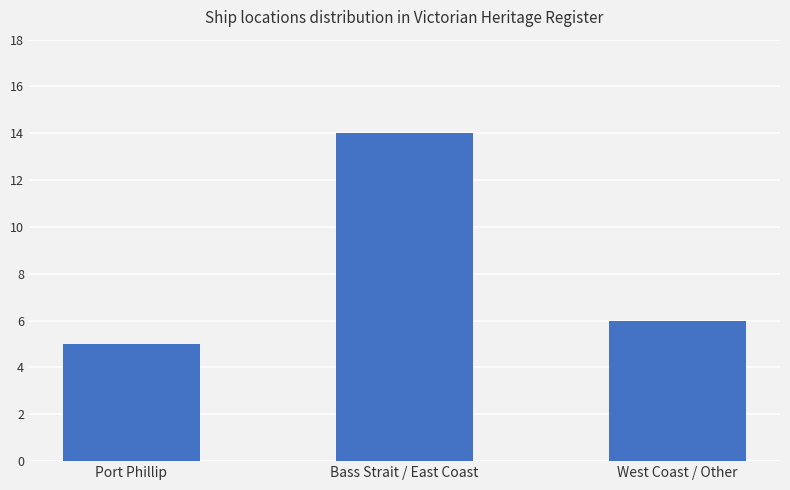

Rank the categories by value from lowest to highest.

Port Phillip, West Coast / Other, Bass Strait / East Coast